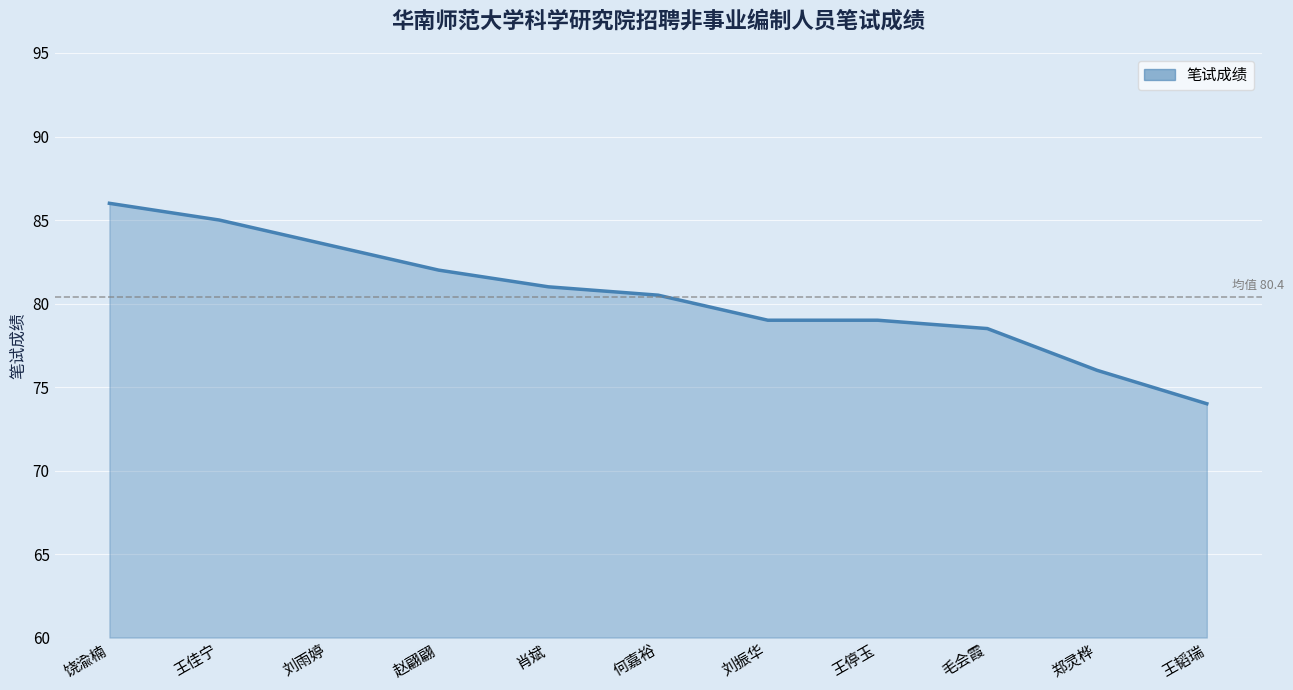

What is the sum of the values at 何嘉裕 and 刘振华?

159.5